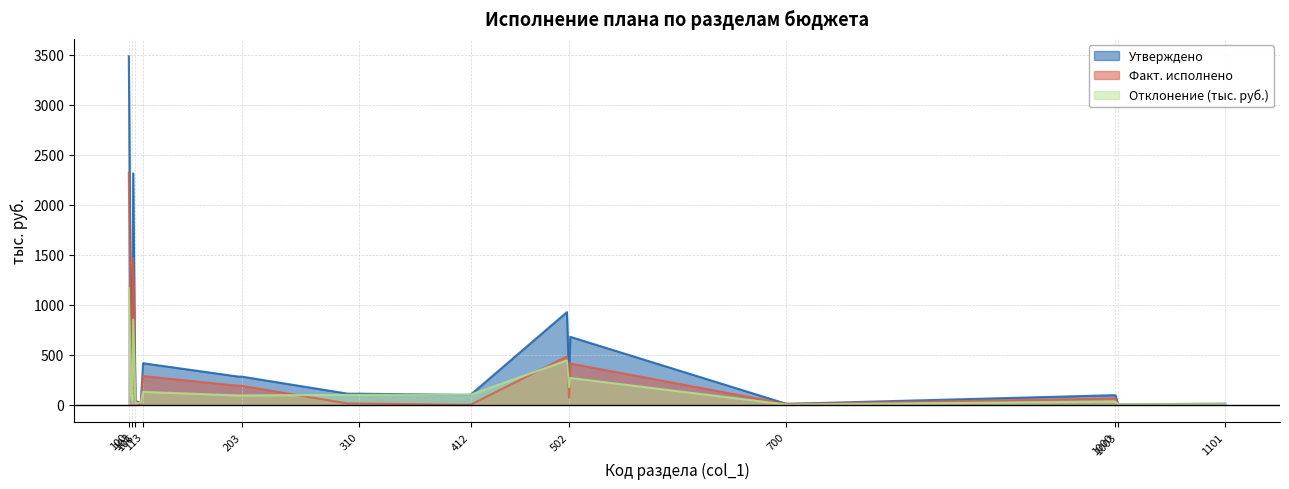

Which series has the widest spread of values?

Утверждено